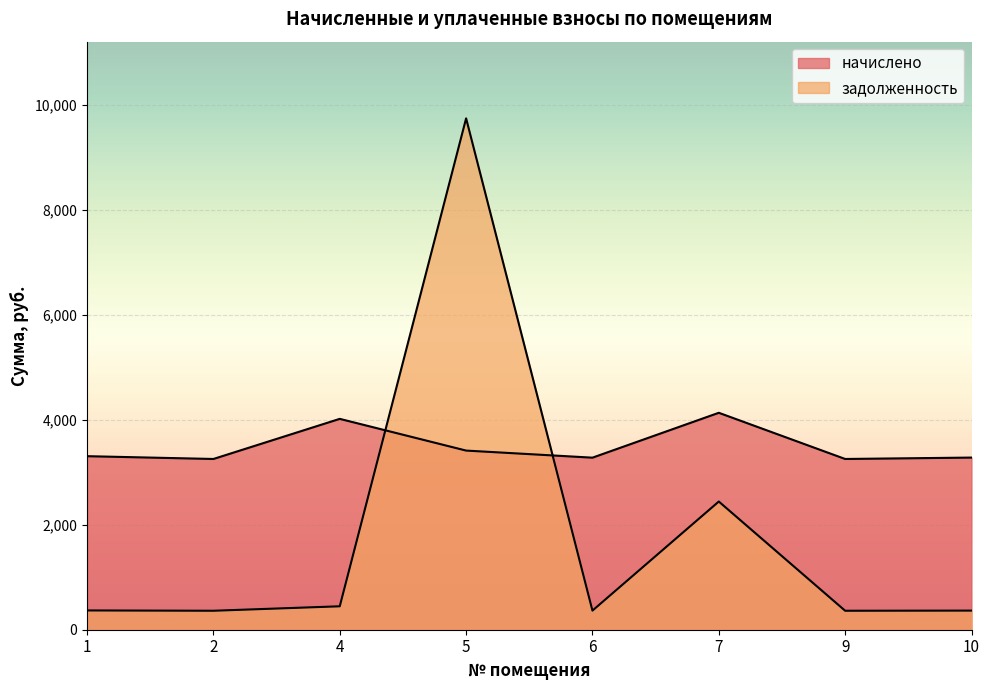

Rank the categories by задолженность value from highest to lowest.

5, 7, 4, 1, 10, 6, 2, 9